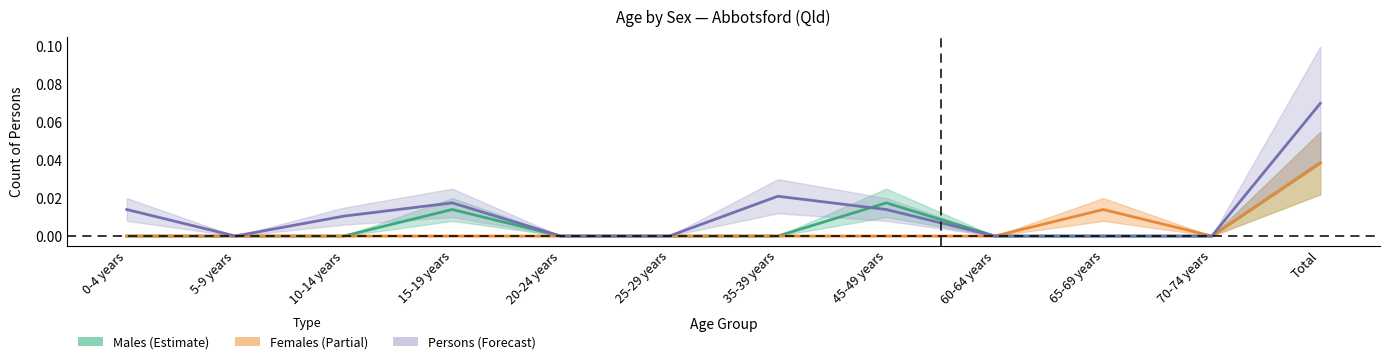

Reading left to right, transcribe all the data shown in this chart.

Males: 0-4 years=0.0	5-9 years=0.0	10-14 years=0.0	15-19 years=0.0	20-24 years=0.0	25-29 years=0.0	35-39 years=0.0	45-49 years=0.0	60-64 years=0.0	65-69 years=0.0	70-74 years=0.0	Total=0.0
Females: 0-4 years=0.0	5-9 years=0.0	10-14 years=0.0	15-19 years=0.0	20-24 years=0.0	25-29 years=0.0	35-39 years=0.0	45-49 years=0.0	60-64 years=0.0	65-69 years=0.0	70-74 years=0.0	Total=0.0
Persons: 0-4 years=0.0	5-9 years=0.0	10-14 years=0.0	15-19 years=0.0	20-24 years=0.0	25-29 years=0.0	35-39 years=0.0	45-49 years=0.0	60-64 years=0.0	65-69 years=0.0	70-74 years=0.0	Total=0.1